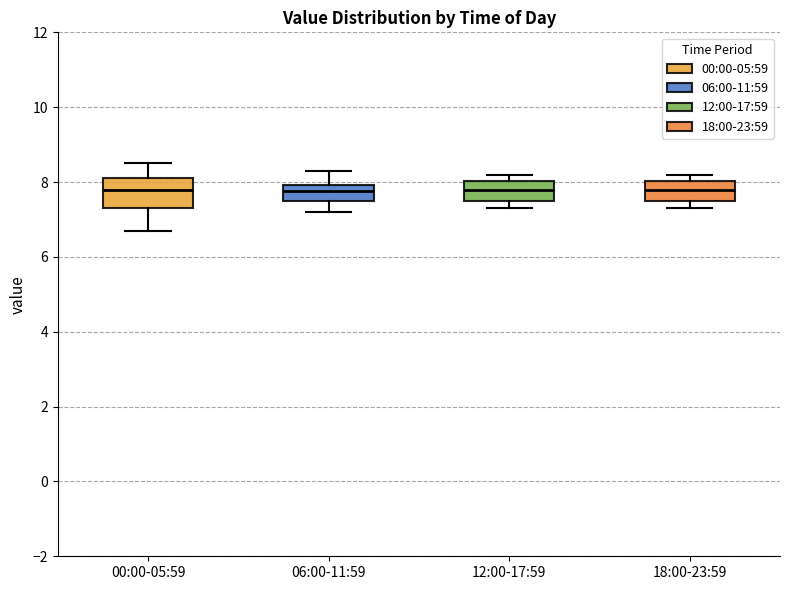

Reading left to right, read every box against the y-axis: the position of its median line, the range the box covers, and the ends of its whiskers. The values are not printed on the chart, so give them approximately, as read against the axis.

00:00-05:59: median 7.8, box 7.4 to 8.2, whiskers 6.8 to 8.6
06:00-11:59: median 7.8, box 7.6 to 8.0, whiskers 7.2 to 8.4
12:00-17:59: median 7.8, box 7.6 to 8.0, whiskers 7.4 to 8.2
18:00-23:59: median 7.8, box 7.6 to 8.0, whiskers 7.4 to 8.2